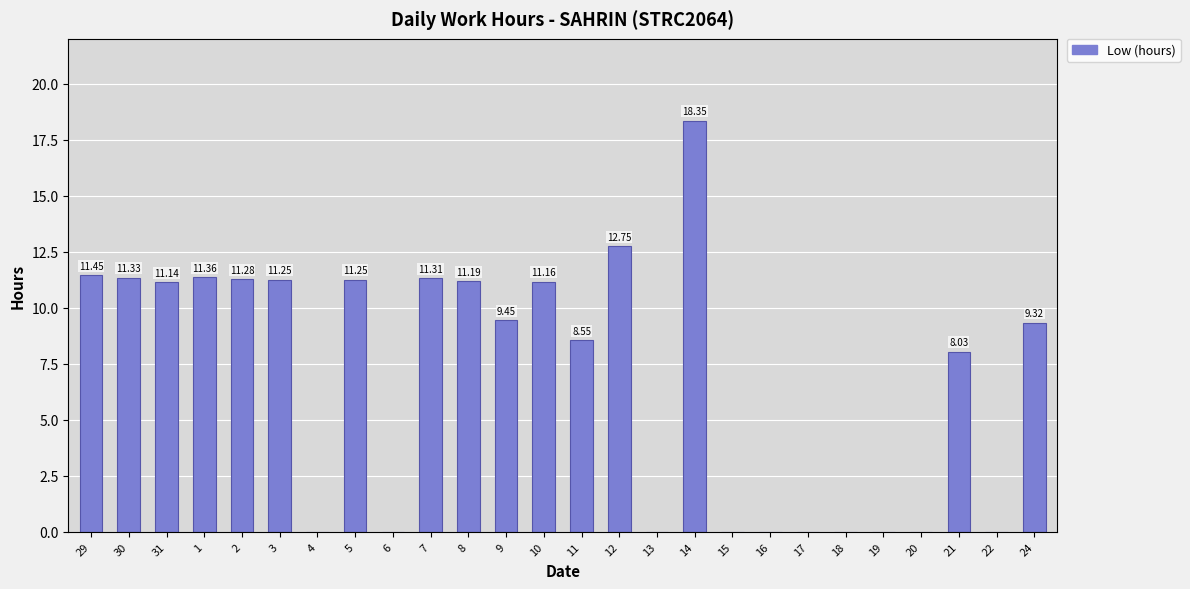

What is the sum of all values?

179.2